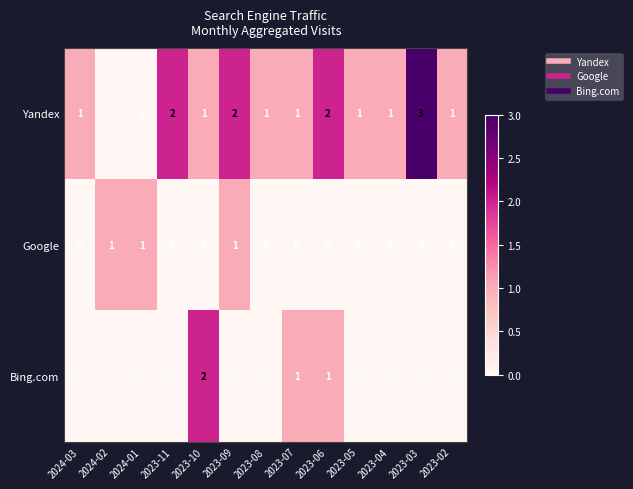

Which label corresponds to the largest value in the chart?

2023-03